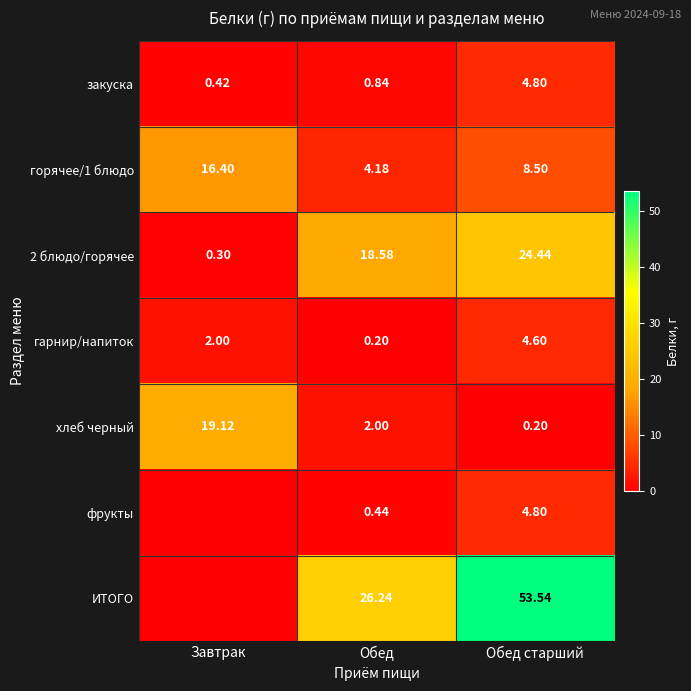

At which category does the chart reach its peak across all series?

Обед старший